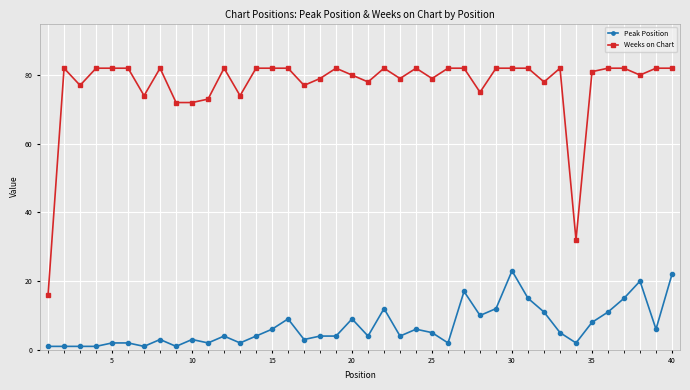

How many data points does each series have?

40